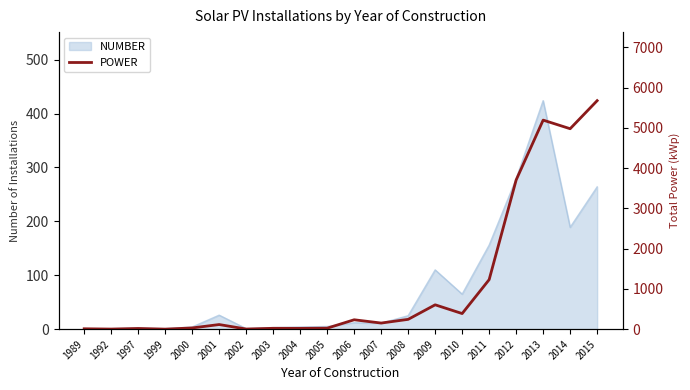

Reading left to right, what are all the values shown in this chart?

1989=10.0	1992=2.6	1997=17.5	1999=1.0	2000=30.8	2001=115.2	2002=3.6	2003=21.6	2004=20.3	2005=24.9	2006=233.8	2007=152.3	2008=244.3	2009=605.5	2010=388.3	2011=1231.3	2012=3707.9	2013=5195.0	2014=4981.1	2015=5678.4